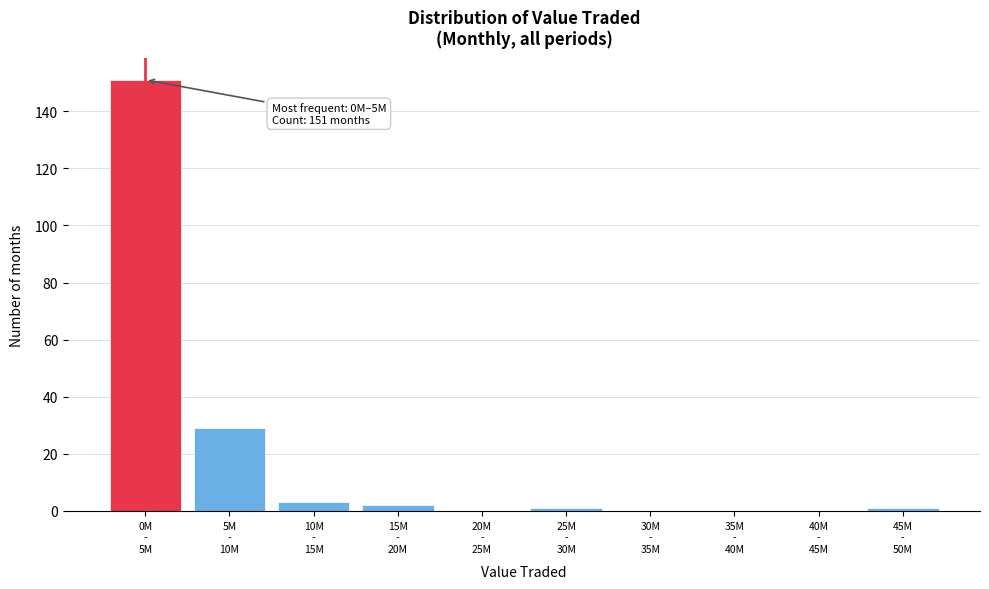

What is the maximum value shown in the chart?

151